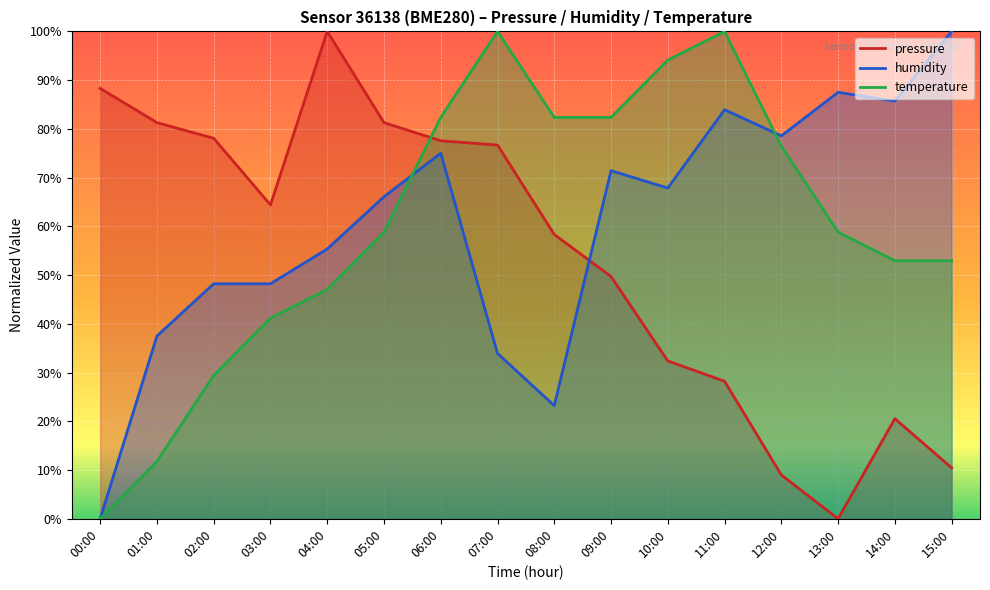

What position from the right is 00:00?

16